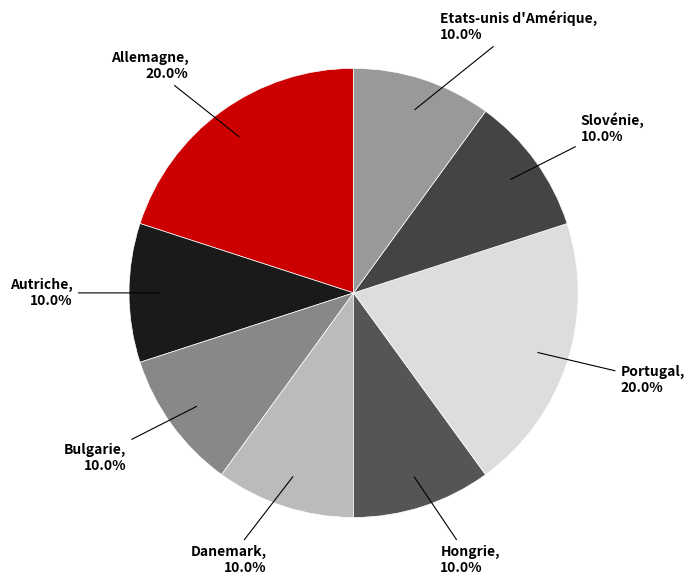

Between Etats-unis d'Amérique and Portugal, which is larger?

Portugal